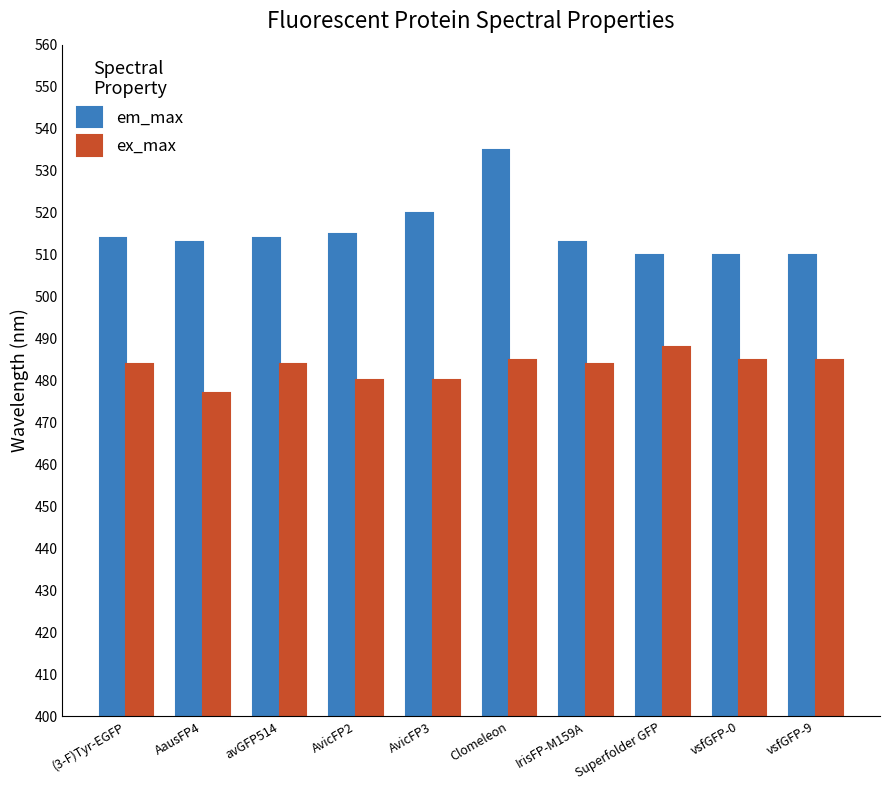

How many distinct data groups are displayed?

2